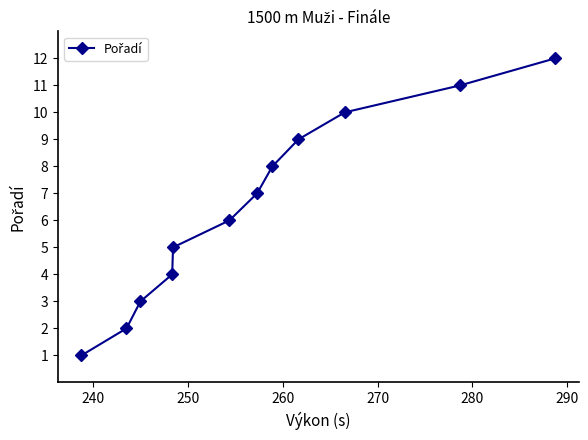

What is the sum of all values?

78